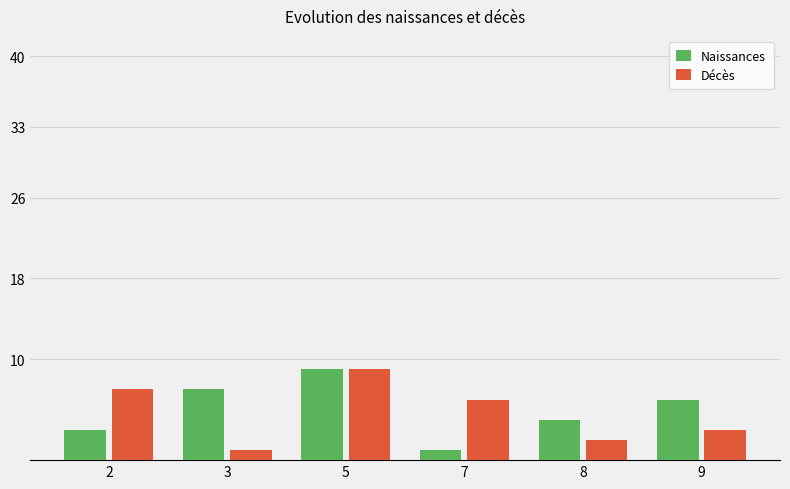

Rank the categories by Décès value from lowest to highest.

3, 8, 9, 7, 2, 5